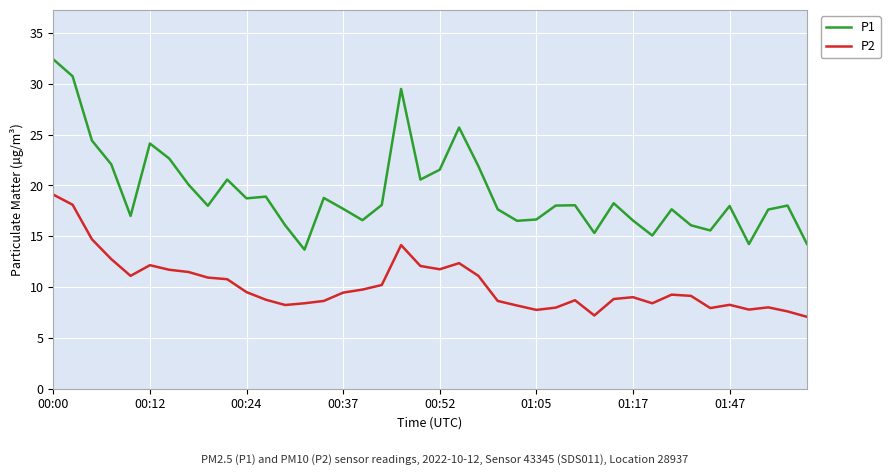

What is the difference between the maximum and minimum values in the P2 series?

12.0